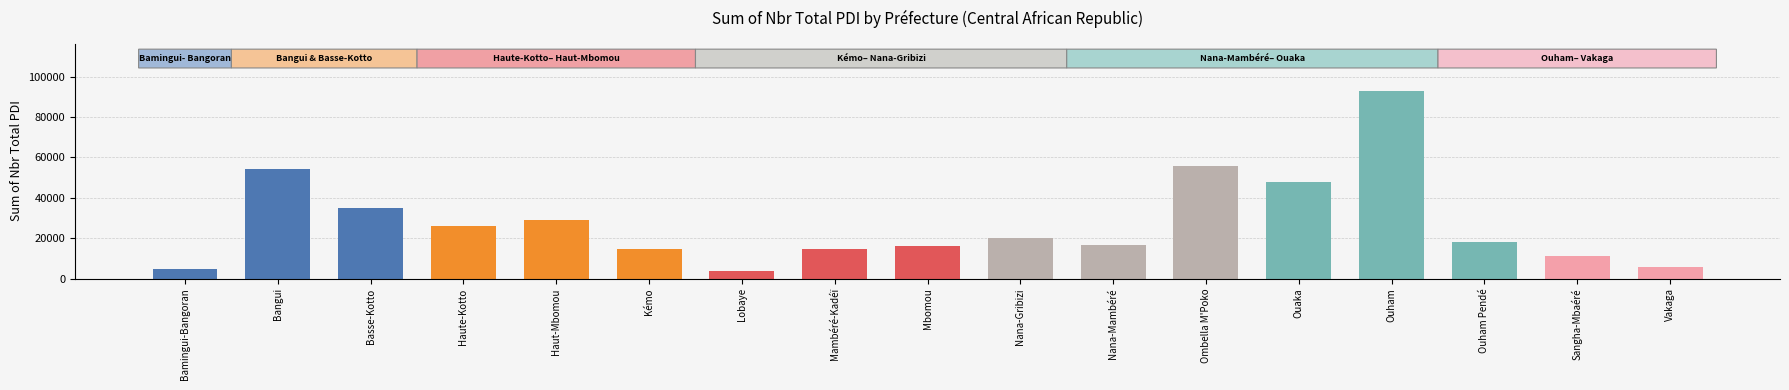

What is the difference between the values at Vakaga and Basse-Kotto?

29120